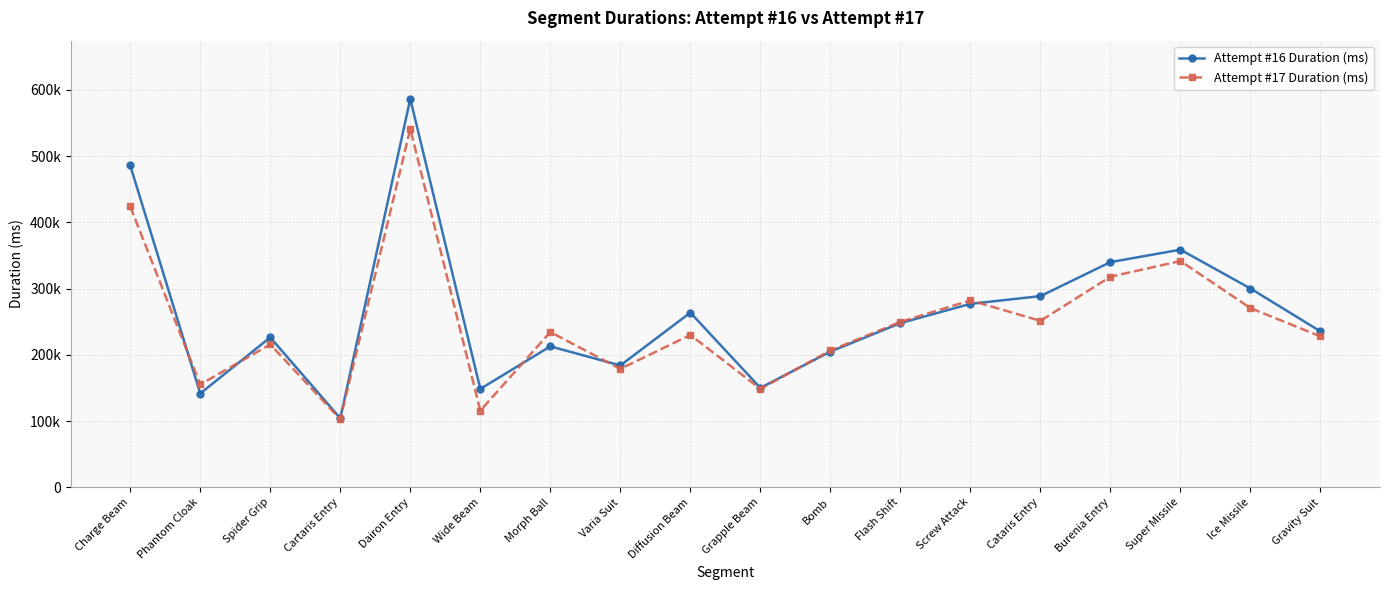

List the series in order of their overall mean, highest first.

Attempt #16 Duration (ms), Attempt #17 Duration (ms)